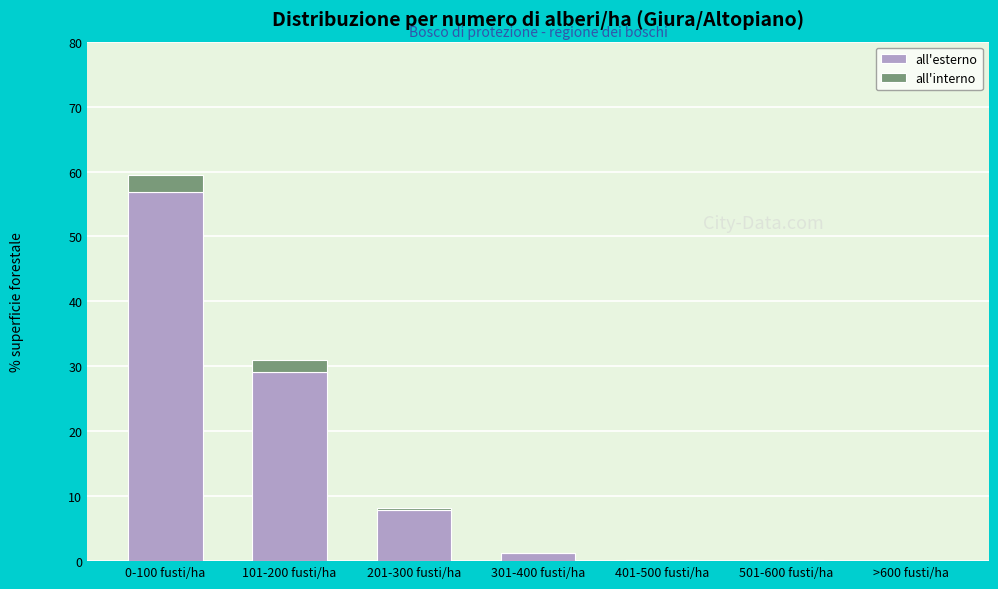

True or false: all'esterno has a value of 9.6 at 101-200 fusti/ha.

False